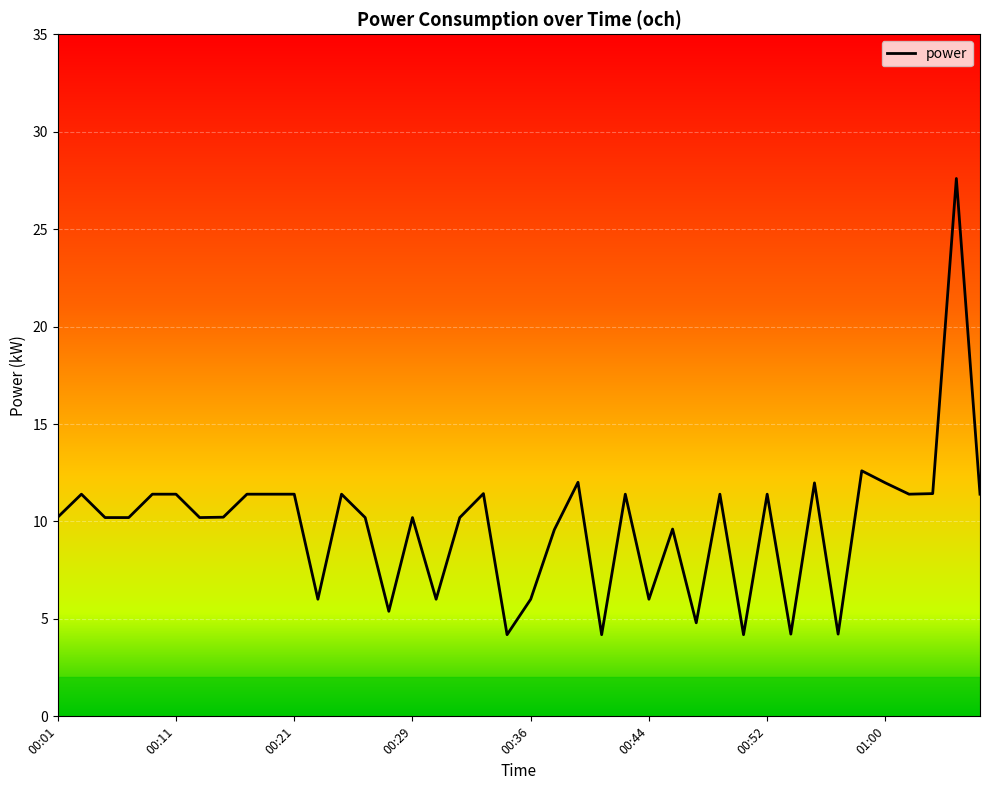

What is the smallest value displayed?

4.2